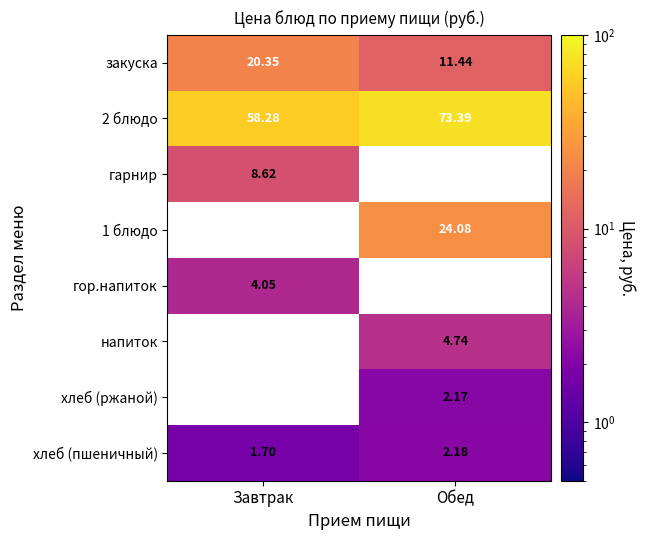

Is the value of 1 блюдо at Обед greater than the value of 2 блюдо at Обед?

No